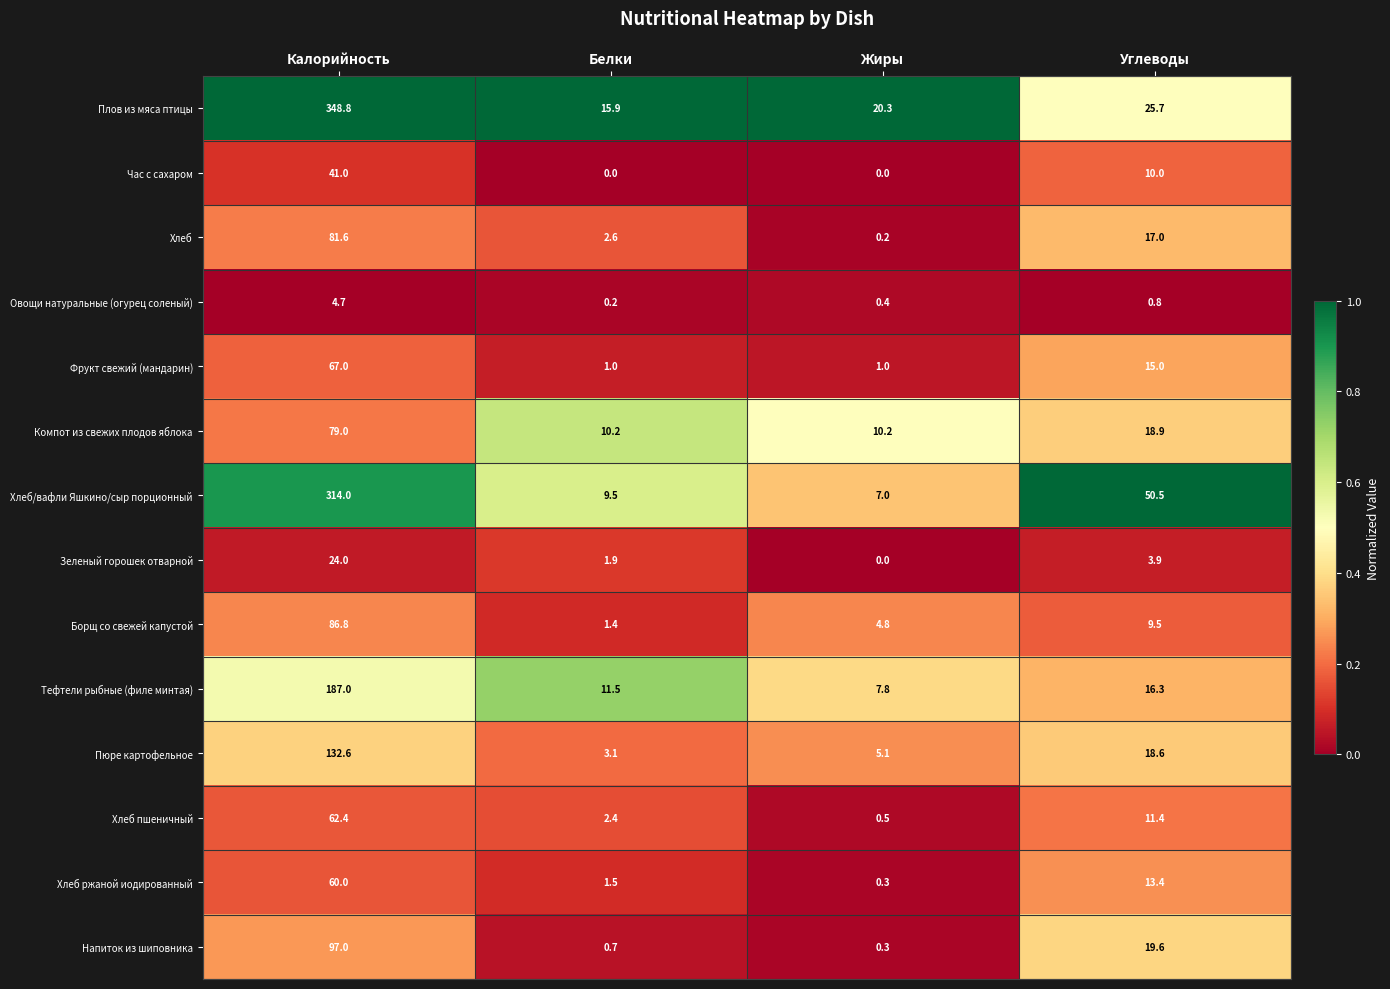

What is the total value across all series at Углеводы?

230.6